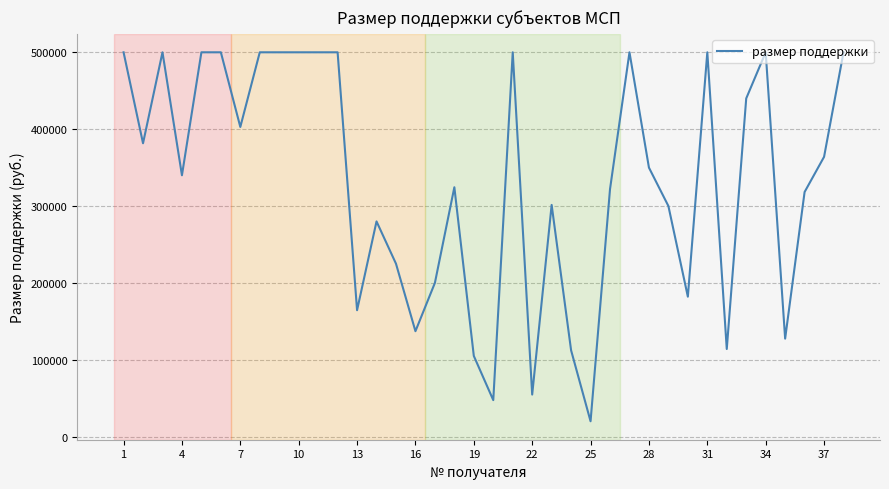

How many values are below 350000?

19